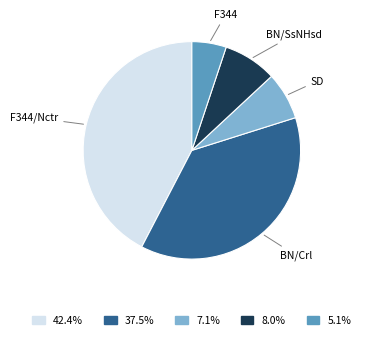

How many slices are in this pie chart?

5